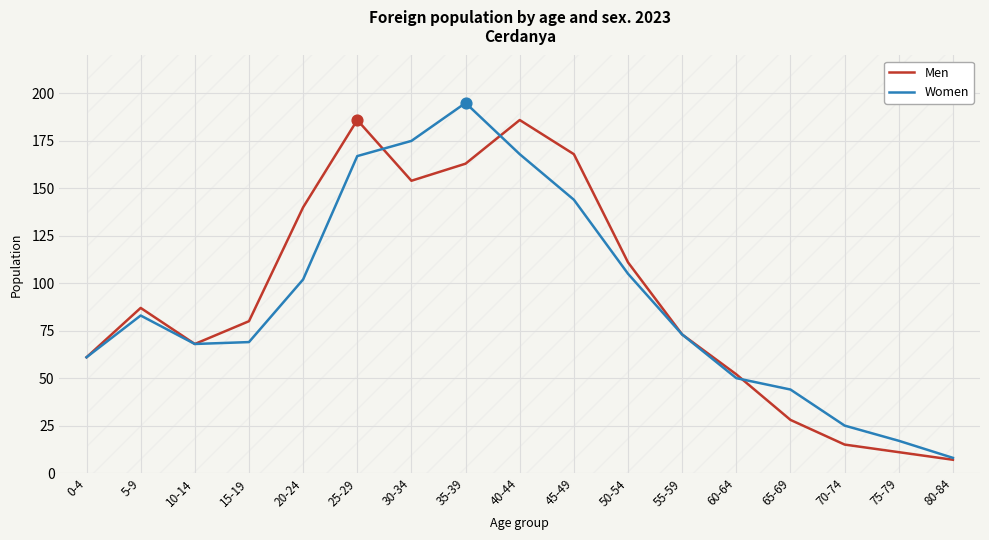

At how many categories does at least one series exceed 105?

7